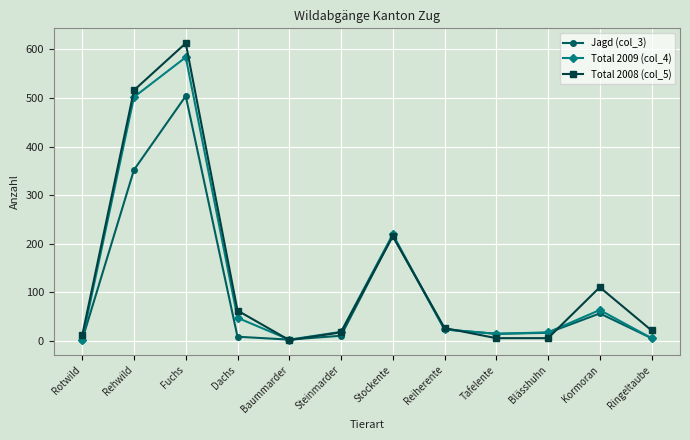

What is the spread (max minus min) of values at Rehwild?

164